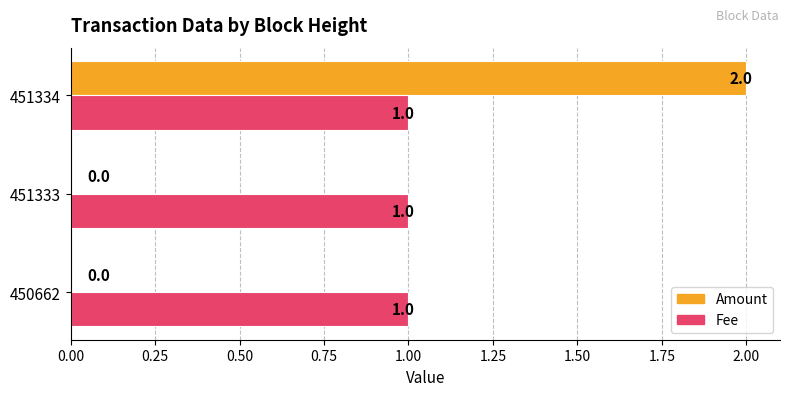

Which series has the largest total across all categories?

Fee